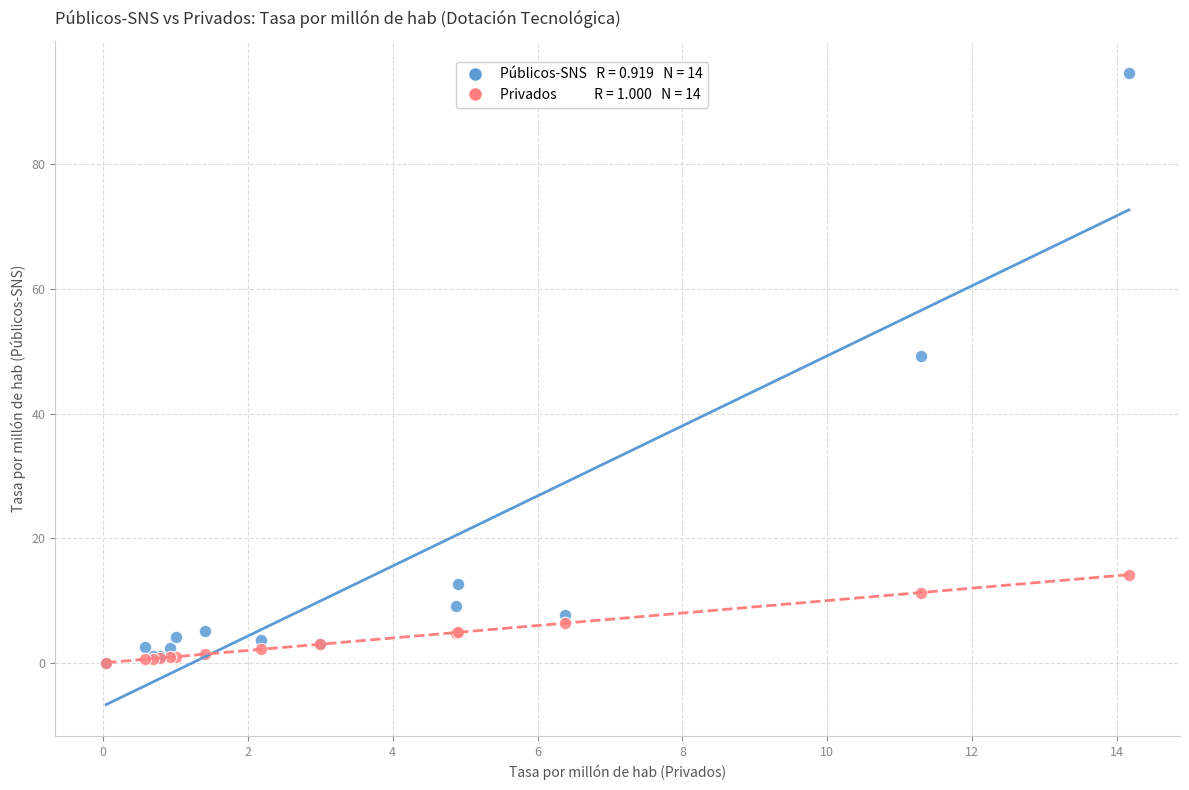

Across all series, what Y value is closest to 47?

49.3